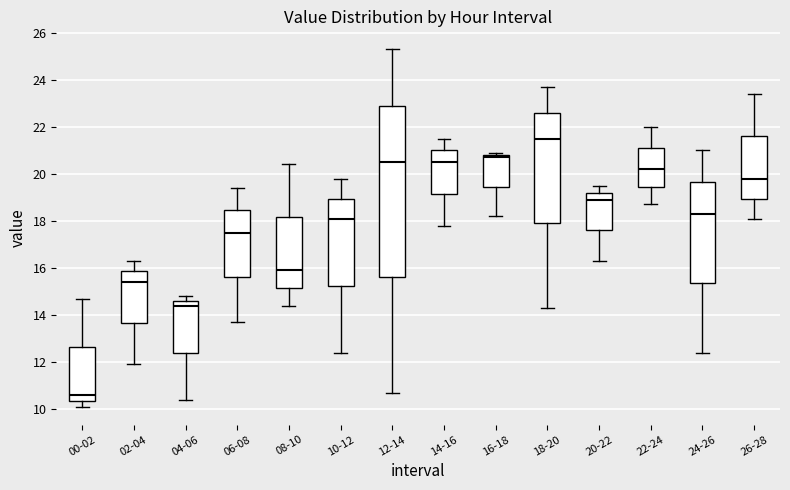

Reading left to right, read every box against the y-axis: the position of its median line, the range the box covers, and the ends of its whiskers. The values are not printed on the chart, so give them approximately, as read against the axis.

00-02: median 10.6, box 10.4 to 12.6, whiskers 10.2 to 14.8
02-04: median 15.4, box 13.6 to 15.8, whiskers 12.0 to 16.4
04-06: median 14.4, box 12.4 to 14.6, whiskers 10.4 to 14.8
06-08: median 17.6, box 15.6 to 18.4, whiskers 13.8 to 19.4
08-10: median 16.0, box 15.2 to 18.2, whiskers 14.4 to 20.4
10-12: median 18.2, box 15.2 to 19.0, whiskers 12.4 to 19.8
12-14: median 20.6, box 15.6 to 23.0, whiskers 10.8 to 25.4
14-16: median 20.6, box 19.2 to 21.0, whiskers 17.8 to 21.6
16-18: median 20.8 (just below the box's upper edge), box 19.4 to 20.8, whiskers 18.2 to 21.0
18-20: median 21.6, box 18.0 to 22.6, whiskers 14.4 to 23.8
20-22: median 19.0, box 17.6 to 19.2, whiskers 16.4 to 19.6
22-24: median 20.2, box 19.4 to 21.2, whiskers 18.8 to 22.0
24-26: median 18.4, box 15.4 to 19.6, whiskers 12.4 to 21.0
26-28: median 19.8, box 19.0 to 21.6, whiskers 18.2 to 23.4